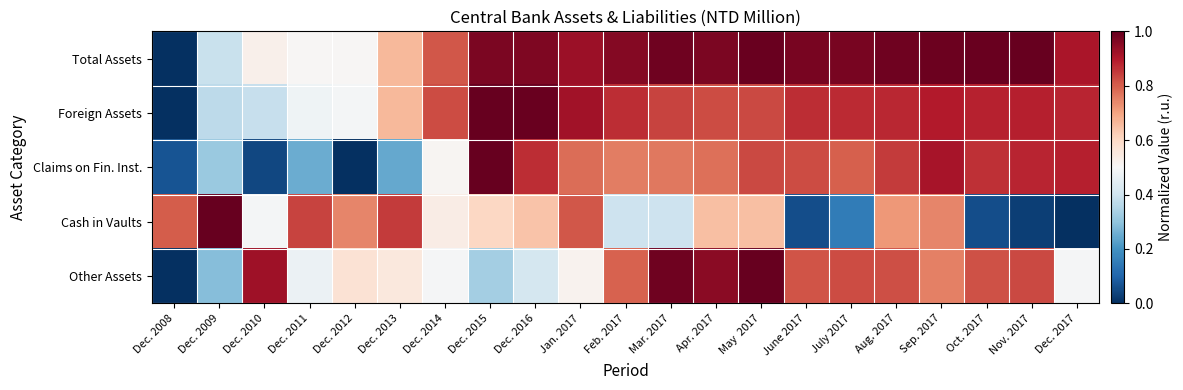

Count the number of categories in the chart.

21